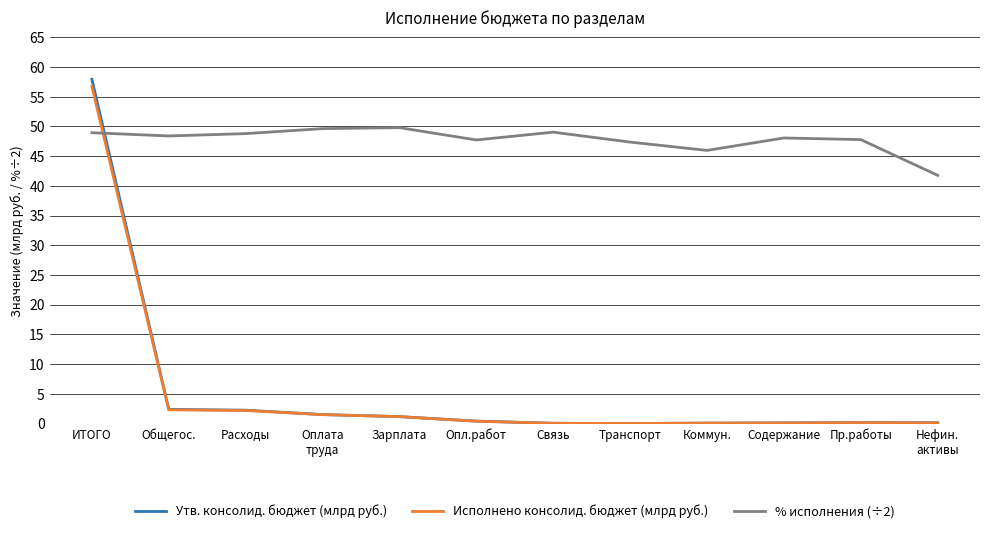

Is the value of Утв. консолид. бюджет (млрд руб.) at Расходы greater than the value of % исполнения (÷2) at Зарплата?

No